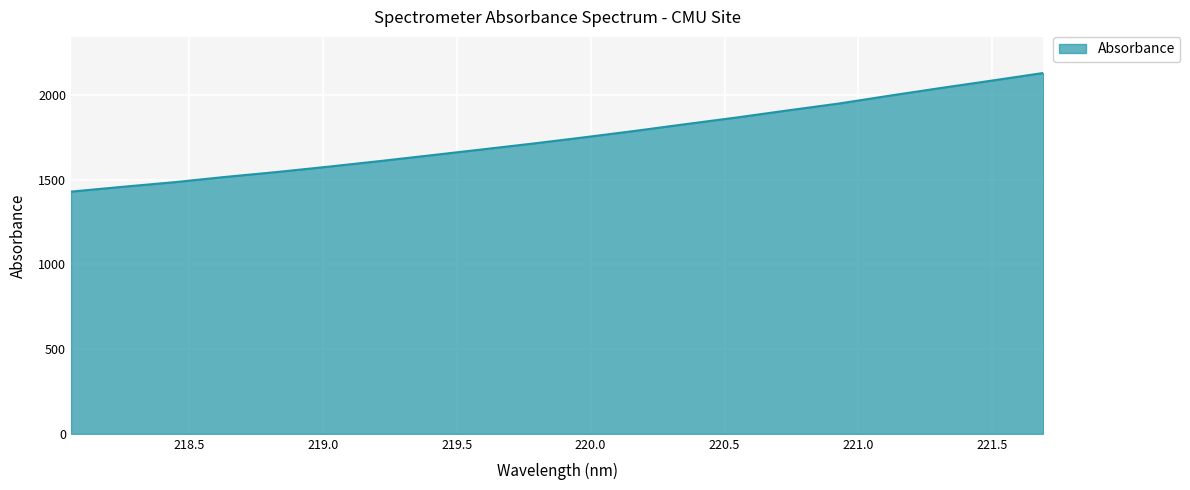

True or false: there are more than 0 points higher than both neighbors.

False